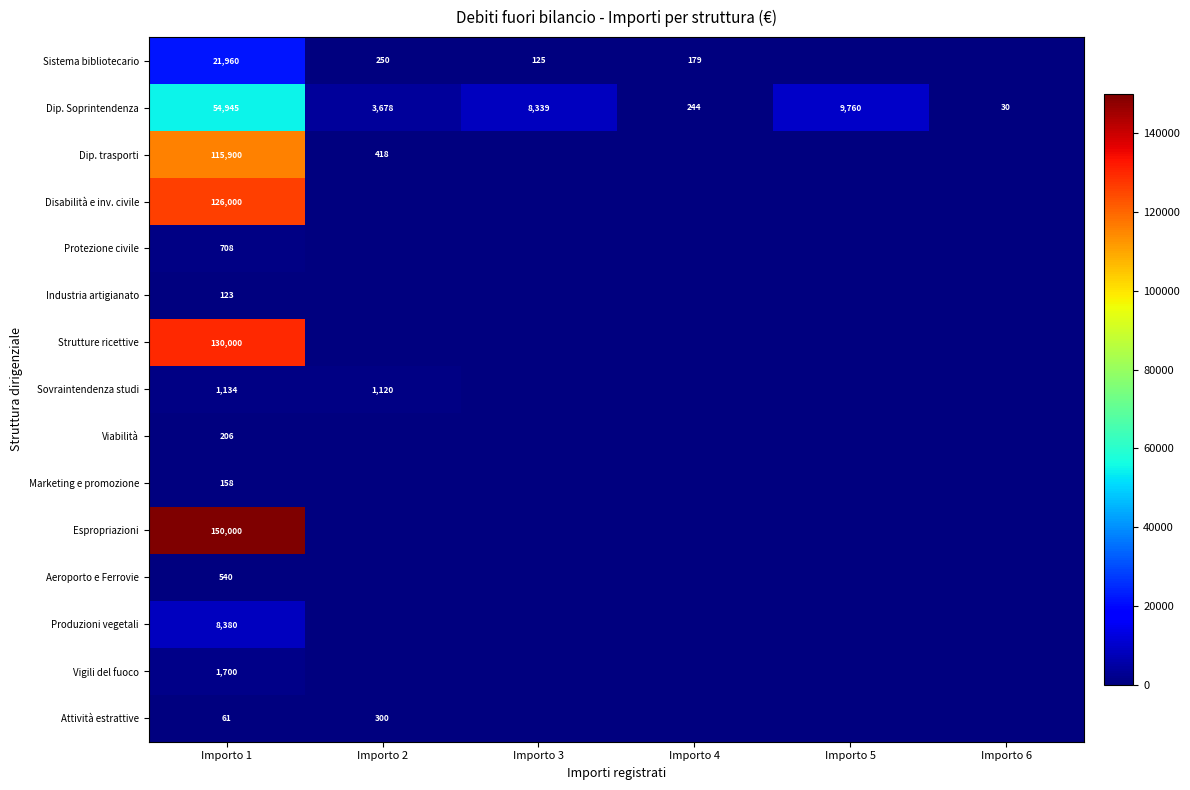

What is the difference between the maximum and minimum values in the Dip. Soprintendenza series?

54915